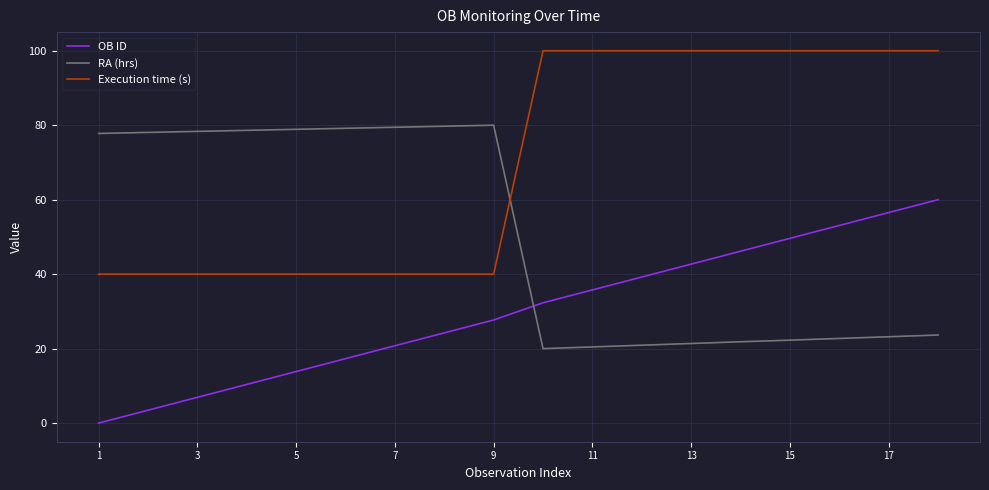

Which series has the largest total across all categories?

Execution time (s)